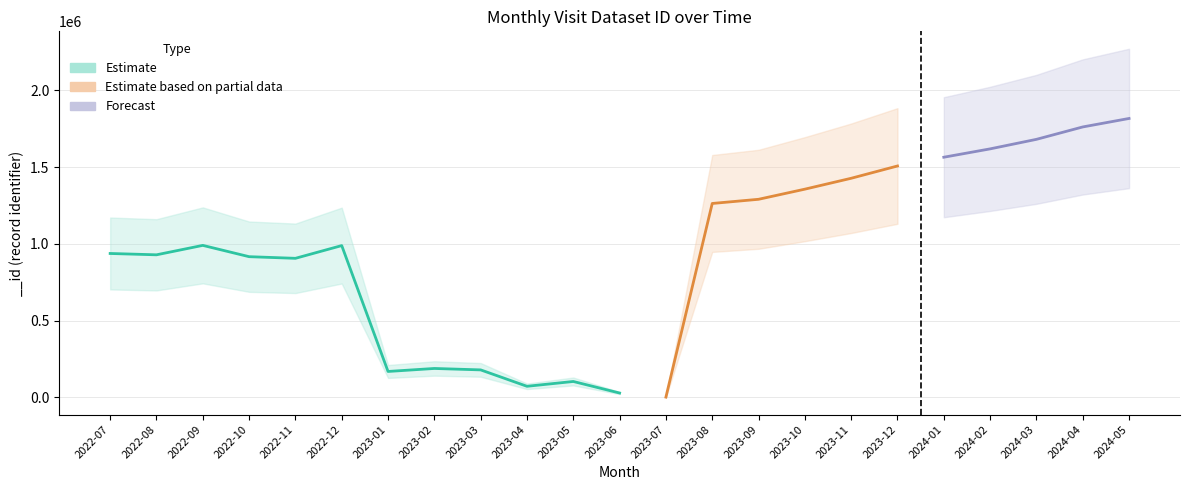

List the labels in order of value, smallest first.

2023-07, 2023-06, 2023-04, 2023-05, 2023-01, 2023-03, 2023-02, 2022-11, 2022-10, 2022-08, 2022-07, 2022-12, 2022-09, 2023-08, 2023-09, 2023-10, 2023-11, 2023-12, 2024-01, 2024-02, 2024-03, 2024-04, 2024-05